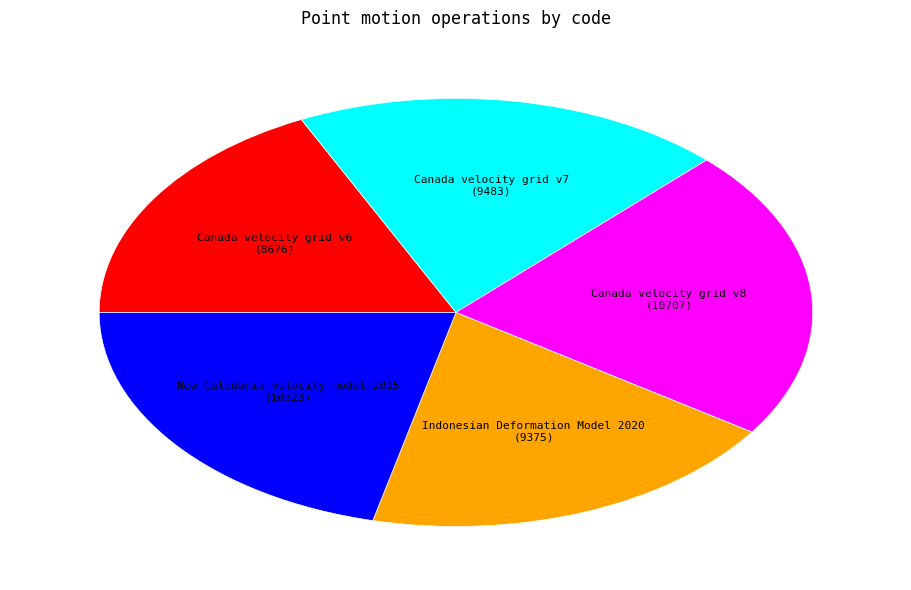

Is it true that Canada velocity grid v8 is 11% of the pie?

False